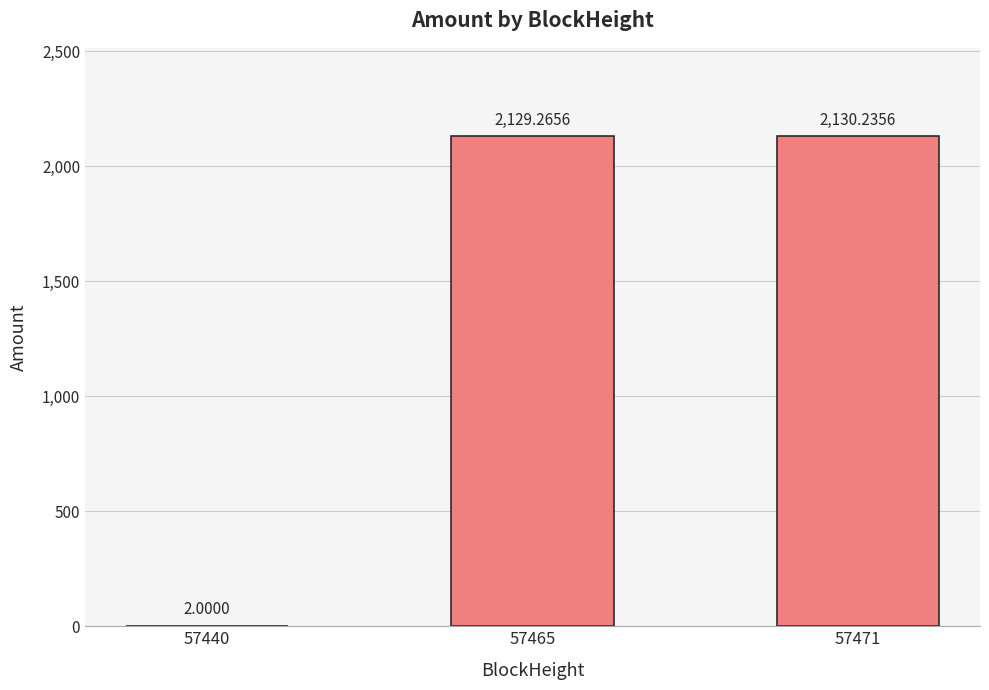

Which category has the highest value across all series?

57471